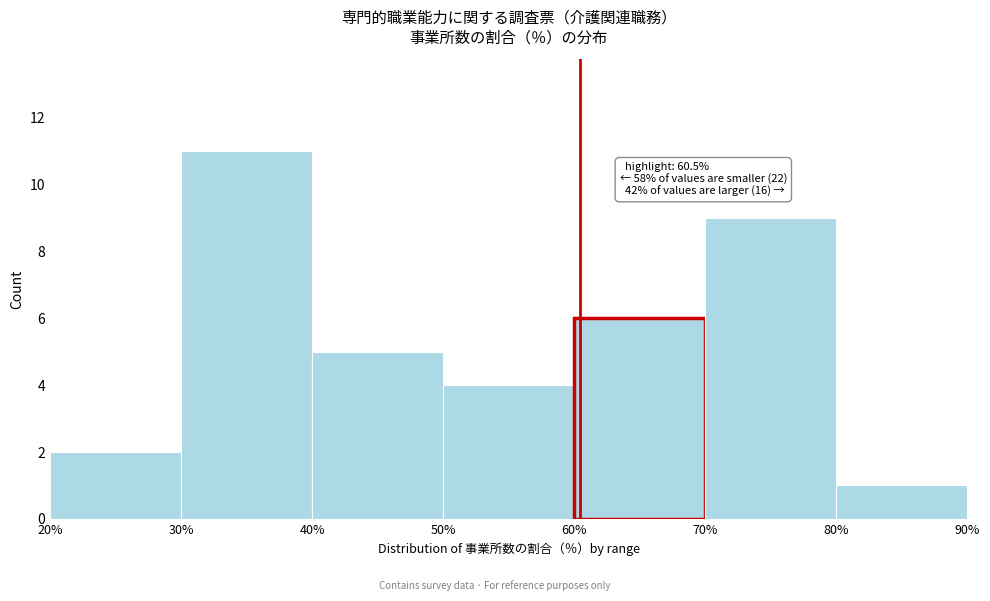

Over which range of the x-axis is the bar tallest?

30% to 40%